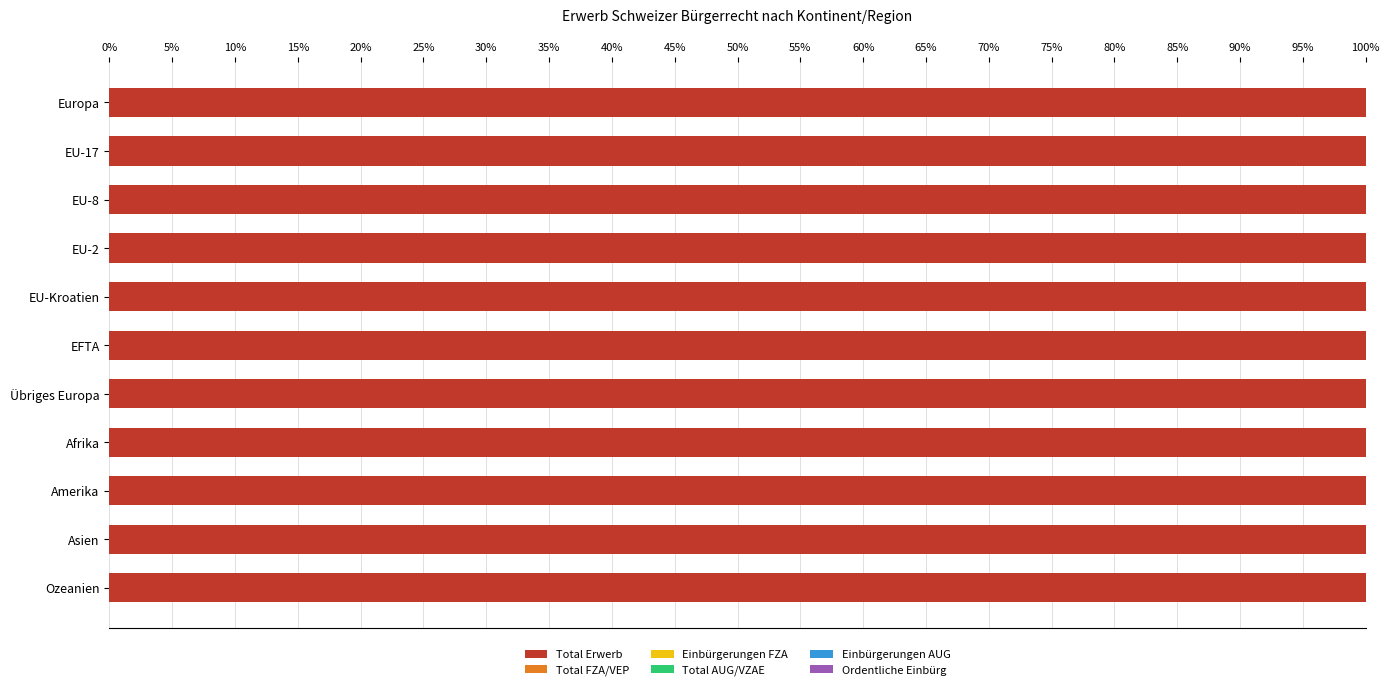

What position from the left is 5%?

2